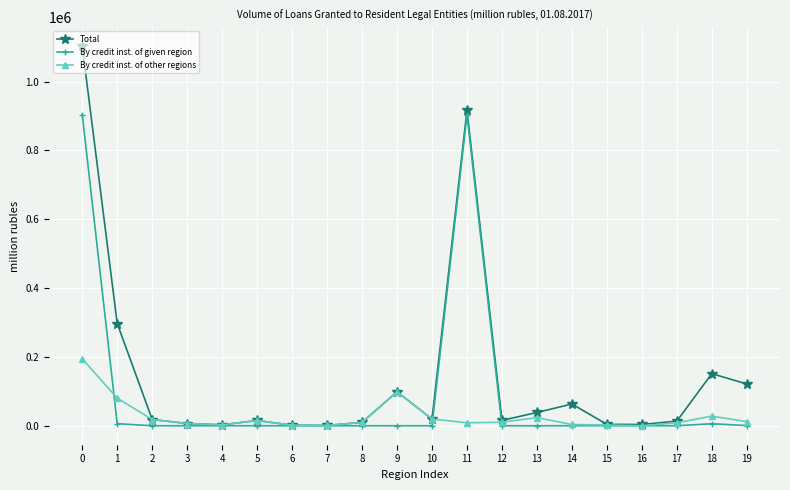

Between which two adjacent categories do By credit inst. of other regions and By credit inst. of given region first intersect?

0 and 1